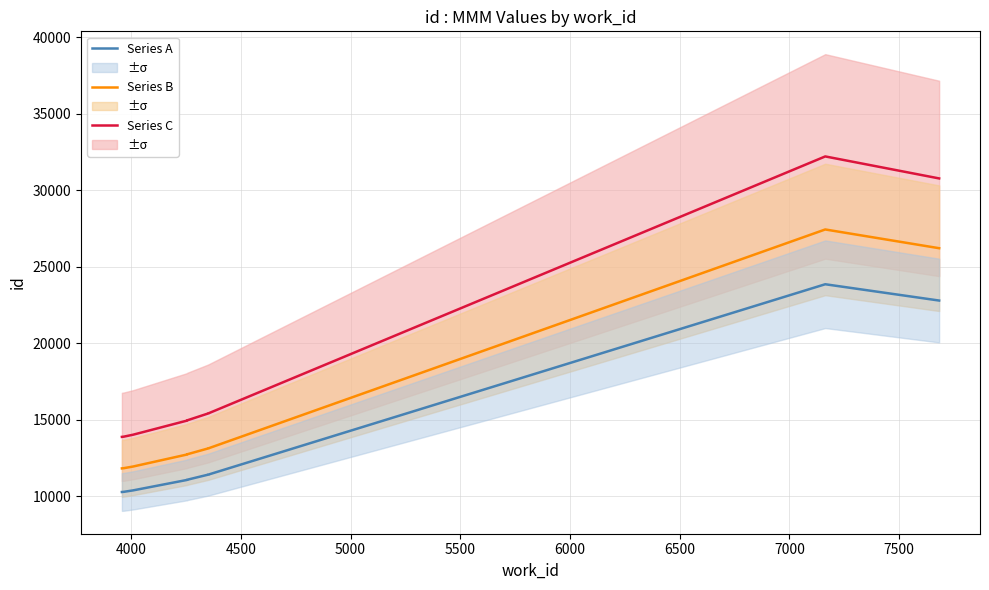

What is the value of the Series B point at the 9th from the left?

27442.4